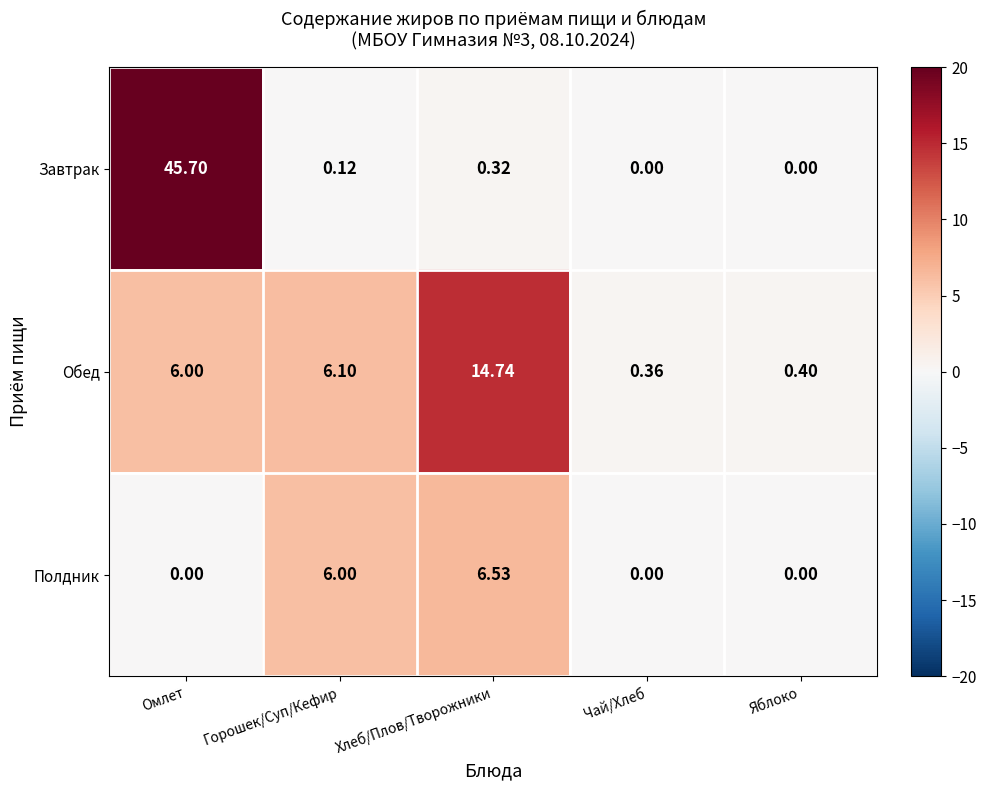

Between Горошек/Суп/Кефир and Хлеб/Плов/Творожники, which series saw the biggest shift?

Обед